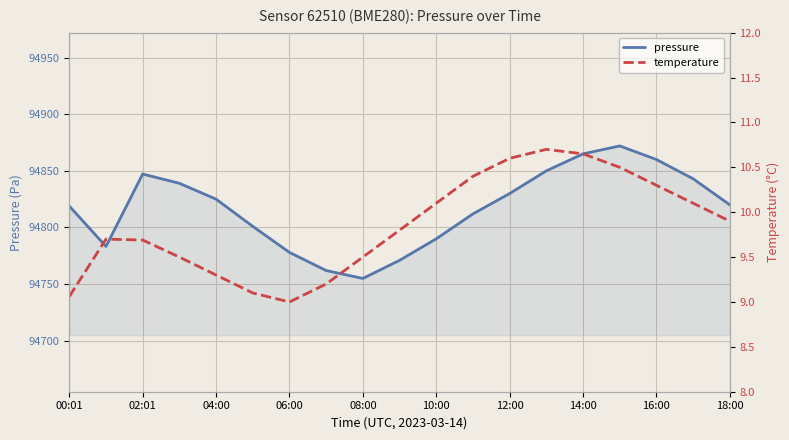

Is it true that pressure equals 94865.0 at 14:00?

True